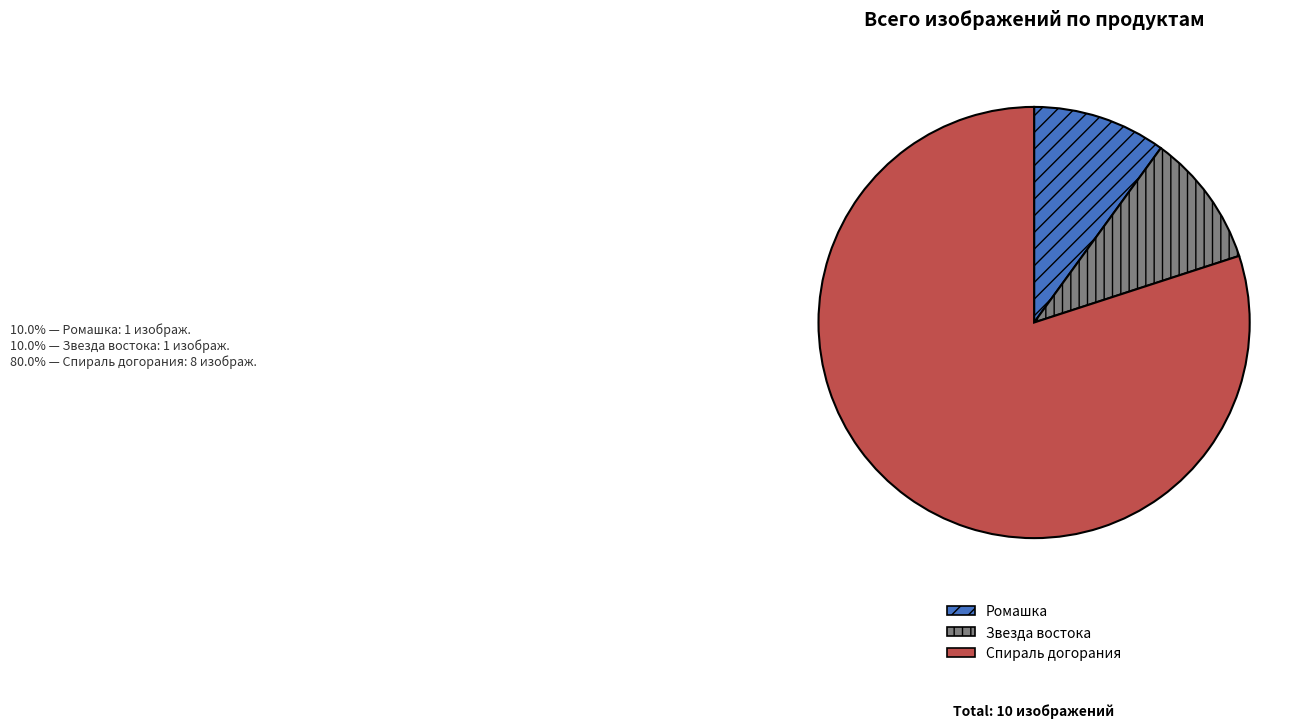

True or false: Ромашка accounts for 10% of the total.

True